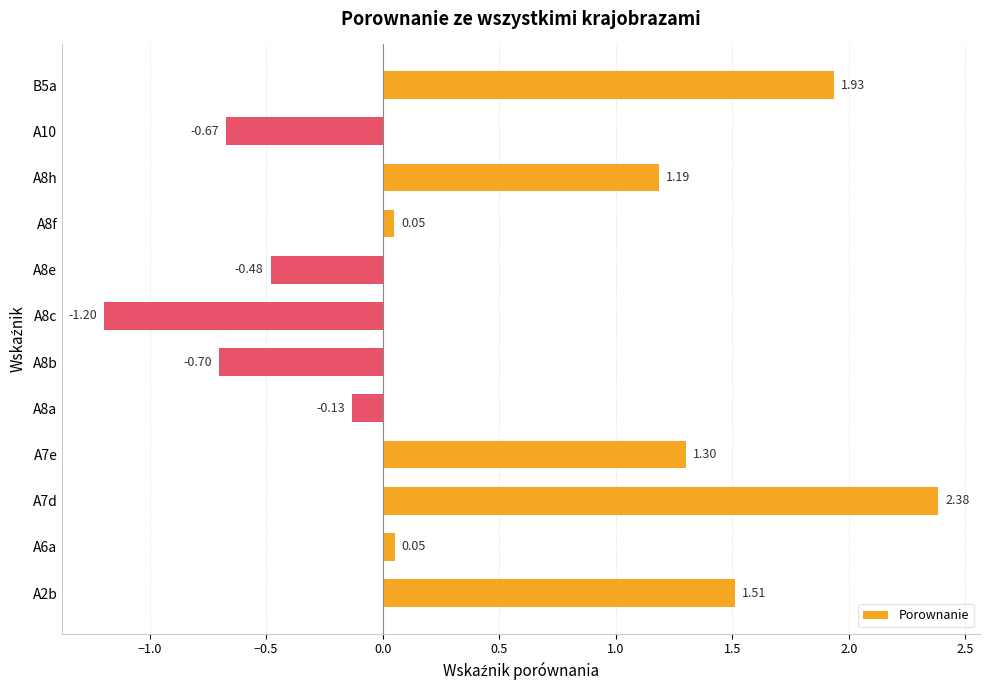

What is the change in value from A7d to A8a?

-2.5